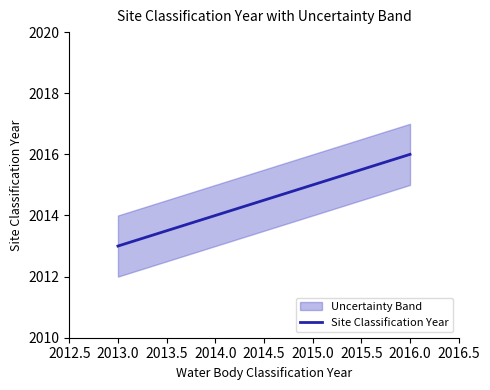

Approximately how many times larger is the value at 2014.0 compared to 2016.0?

1.0